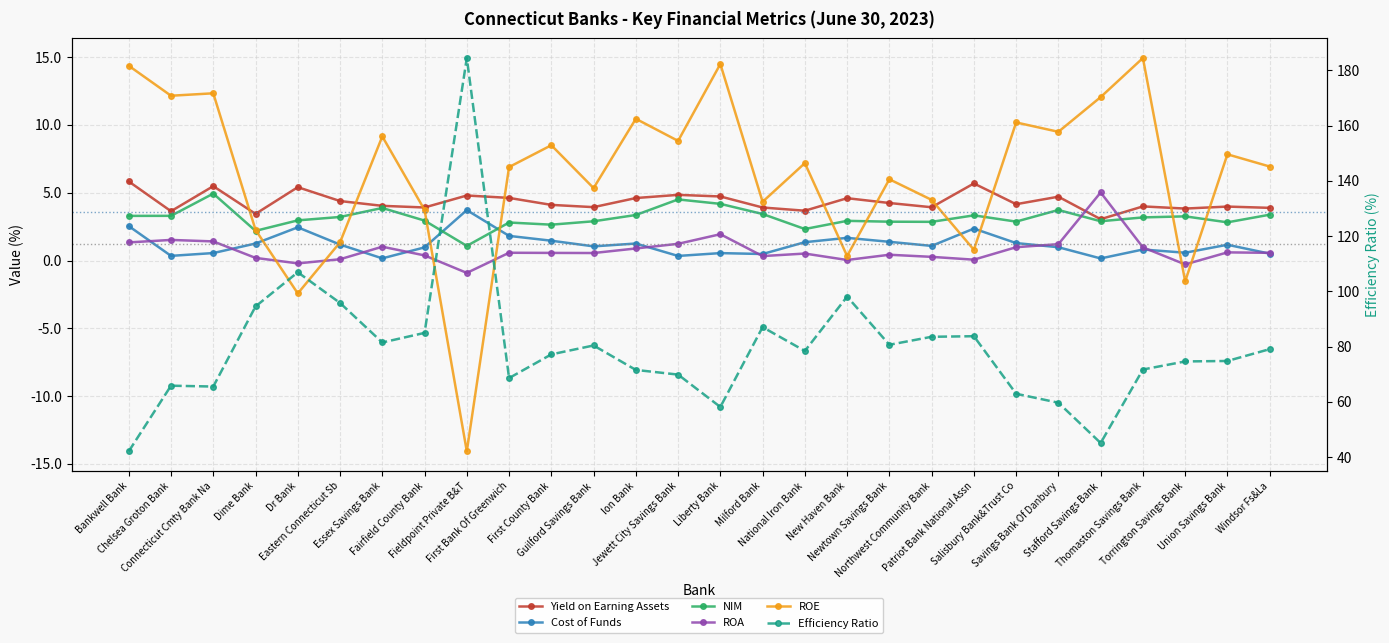

Reading left to right, list all the values displayed in this chart.

Yield on Earning Assets: 5.8	3.6	5.5	3.4	5.4	4.4	4.0	3.9	4.8	4.6	4.1	3.9	4.6	4.8	4.7	3.9	3.7	4.6	4.2	3.9	5.7	4.2	4.7	3.0	4.0	3.8	4.0	3.9
Cost of Funds: 2.5	0.3	0.5	1.3	2.4	1.2	0.2	1.0	3.7	1.8	1.5	1.0	1.3	0.3	0.5	0.5	1.4	1.7	1.4	1.1	2.4	1.3	1.0	0.2	0.8	0.6	1.2	0.5
NIM: 3.3	3.3	4.9	2.2	3.0	3.2	3.9	2.9	1.1	2.8	2.6	2.9	3.4	4.5	4.2	3.4	2.3	2.9	2.9	2.9	3.3	2.9	3.7	2.9	3.2	3.3	2.8	3.4
ROA: 1.3	1.5	1.4	0.2	-0.2	0.1	1.0	0.4	-0.9	0.6	0.6	0.6	0.9	1.2	1.9	0.3	0.5	0.0	0.4	0.3	0.1	1.0	1.2	5.0	1.0	-0.3	0.6	0.6
ROE: 14.4	12.1	12.3	2.3	-2.4	1.3	9.1	3.7	-14.1	6.9	8.5	5.3	10.4	8.8	14.5	4.3	7.2	0.3	6.0	4.5	0.8	10.2	9.5	12.1	14.9	-1.5	7.8	6.9
Efficiency Ratio: 42.1	65.8	65.5	94.5	106.9	95.8	81.5	85.0	184.5	68.6	77.2	80.4	71.5	69.8	58.1	87.0	78.4	98.1	80.6	83.5	83.8	62.9	59.7	45.1	71.7	74.6	74.8	79.1